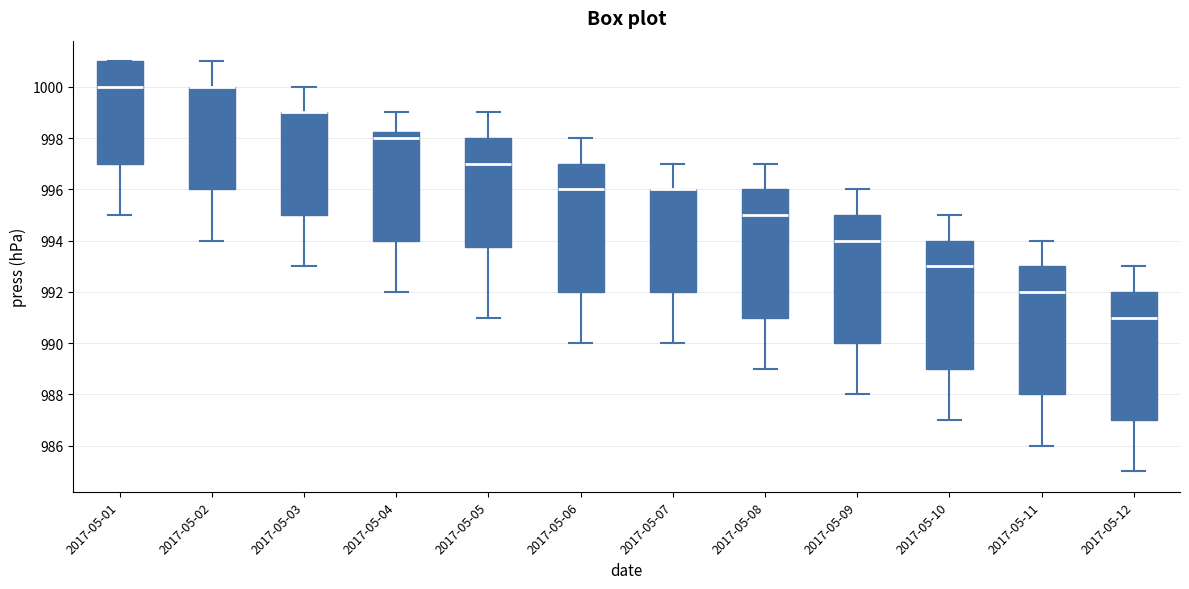

Reading left to right, transcribe this box plot: for each box, give where its median line is, the range the box spans, and where its two whiskers end, as read against the y-axis. The values are not printed on the chart, so give them approximately, as read against the axis.

2017-05-01: median 1000.0, box 997.0 to 1001.0, whiskers 995.0 to 1001.0
2017-05-02: median 1000.0 (drawn on the box's upper edge), box 996.0 to 1000.0, whiskers 994.0 to 1001.0
2017-05-03: median 999.0 (drawn on the box's upper edge), box 995.0 to 999.0, whiskers 993.0 to 1000.0
2017-05-04: median 998.0, box 994.0 to 998.2, whiskers 992.0 to 999.0
2017-05-05: median 997.0, box 993.8 to 998.0, whiskers 991.0 to 999.0
2017-05-06: median 996.0, box 992.0 to 997.0, whiskers 990.0 to 998.0
2017-05-07: median 996.0 (drawn on the box's upper edge), box 992.0 to 996.0, whiskers 990.0 to 997.0
2017-05-08: median 995.0, box 991.0 to 996.0, whiskers 989.0 to 997.0
2017-05-09: median 994.0, box 990.0 to 995.0, whiskers 988.0 to 996.0
2017-05-10: median 993.0, box 989.0 to 994.0, whiskers 987.0 to 995.0
2017-05-11: median 992.0, box 988.0 to 993.0, whiskers 986.0 to 994.0
2017-05-12: median 991.0, box 987.0 to 992.0, whiskers 985.0 to 993.0